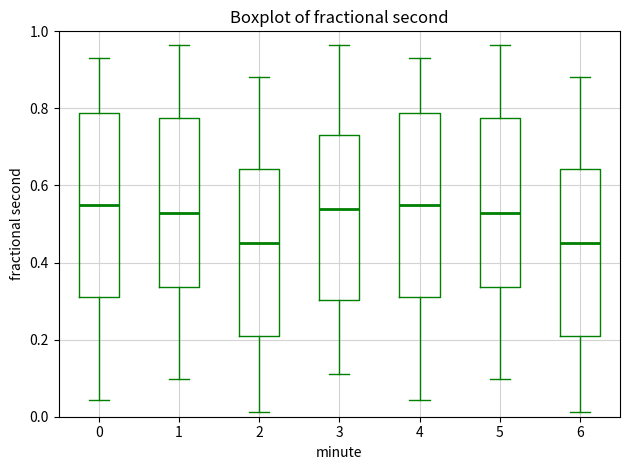

Reading left to right, transcribe this box plot: for each box, give where its median line is, the range the box spans, and where its two whiskers end, as read against the y-axis. The values are not printed on the chart, so give them approximately, as read against the axis.

0: median 0.54, box 0.30 to 0.78, whiskers 0.04 to 0.94
1: median 0.52, box 0.34 to 0.78, whiskers 0.10 to 0.96
2: median 0.44, box 0.20 to 0.64, whiskers 0.02 to 0.88
3: median 0.54, box 0.30 to 0.74, whiskers 0.12 to 0.96
4: median 0.54, box 0.30 to 0.78, whiskers 0.04 to 0.94
5: median 0.52, box 0.34 to 0.78, whiskers 0.10 to 0.96
6: median 0.44, box 0.20 to 0.64, whiskers 0.02 to 0.88